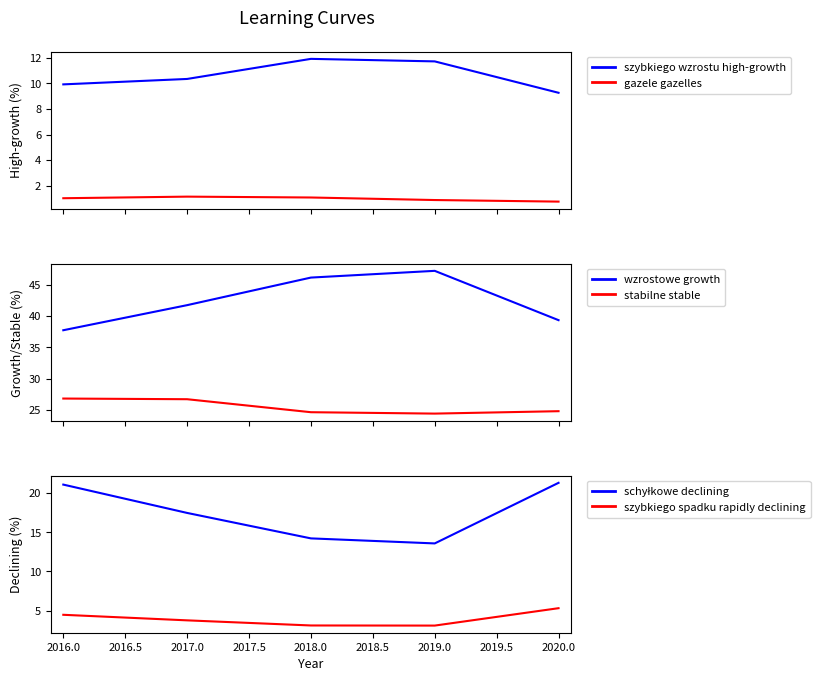

Read the gazele gazelles value at 2018.0.

1.1